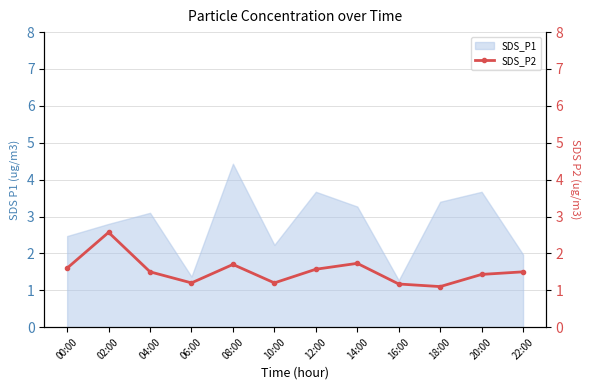

The SDS_P1 series shows 1.4 at 06:00. True or false?

True